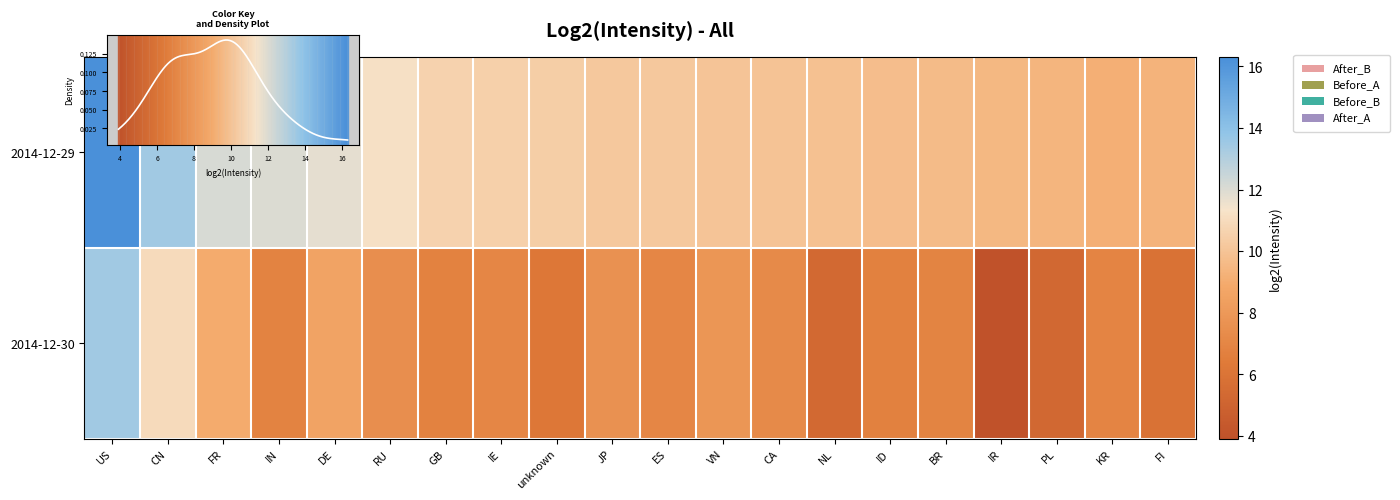

At which category is the sum across all series the highest?

US